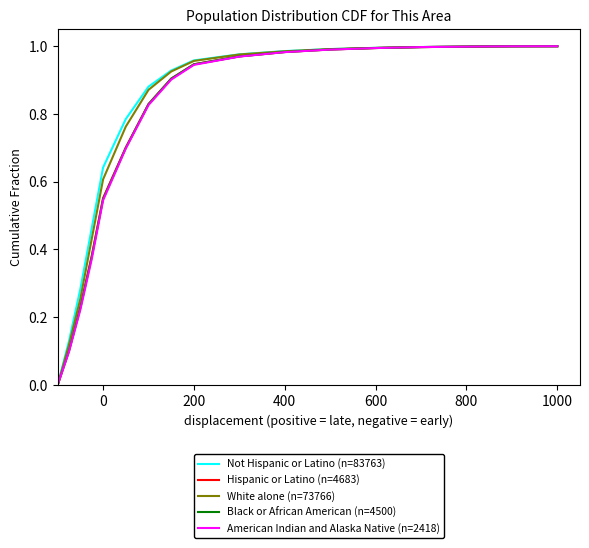

What is the value of the Black or African American (n=4500) point at the 4th from the left?

0.4